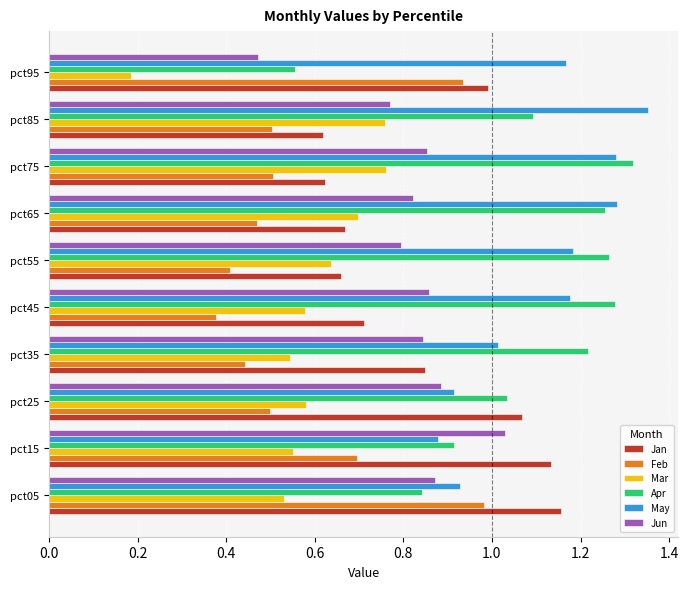

Which series has the largest total across all categories?

May